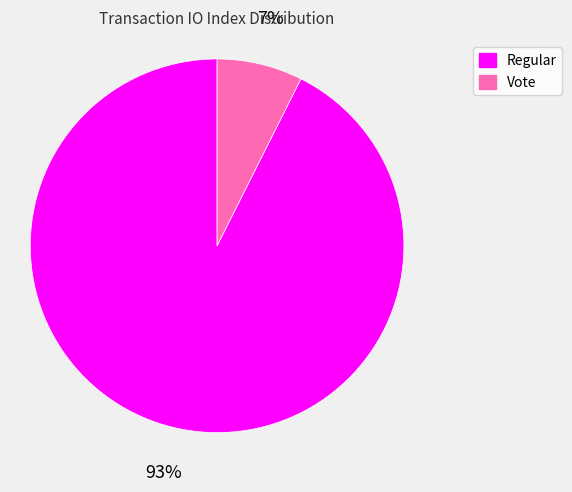

Which has a higher value, Vote or Regular?

Regular